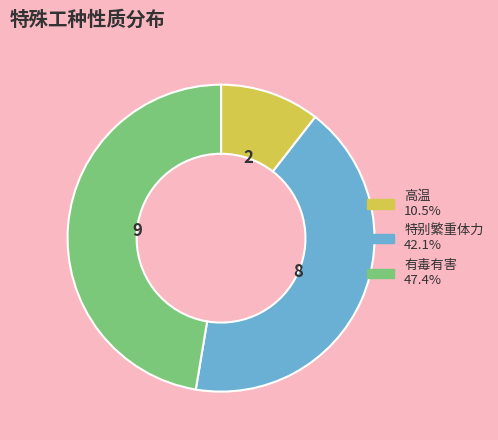

What is the ratio of the value at 有毒有害 to the value at 特别繁重体力?

1.1